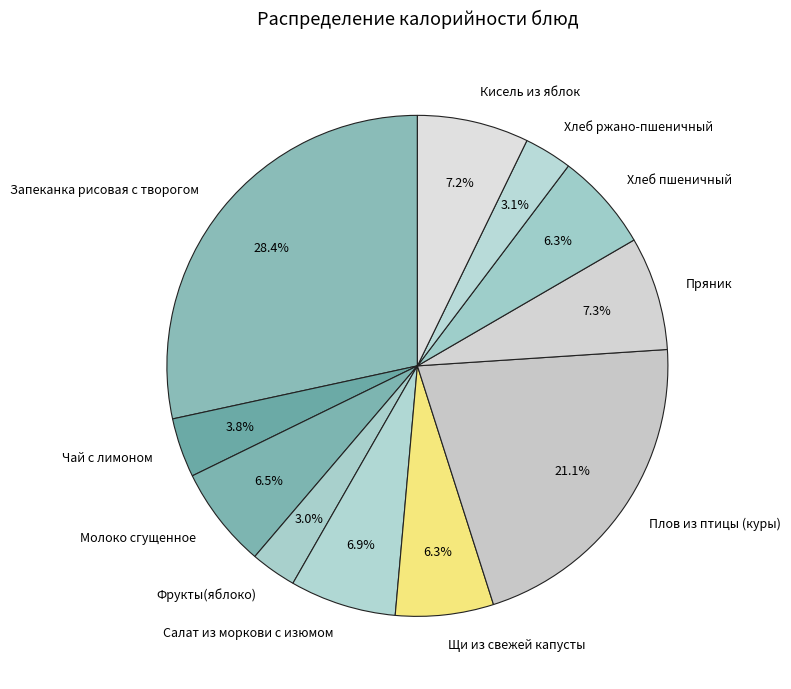

Which category has the biggest portion of the pie?

Запеканка рисовая с творогом